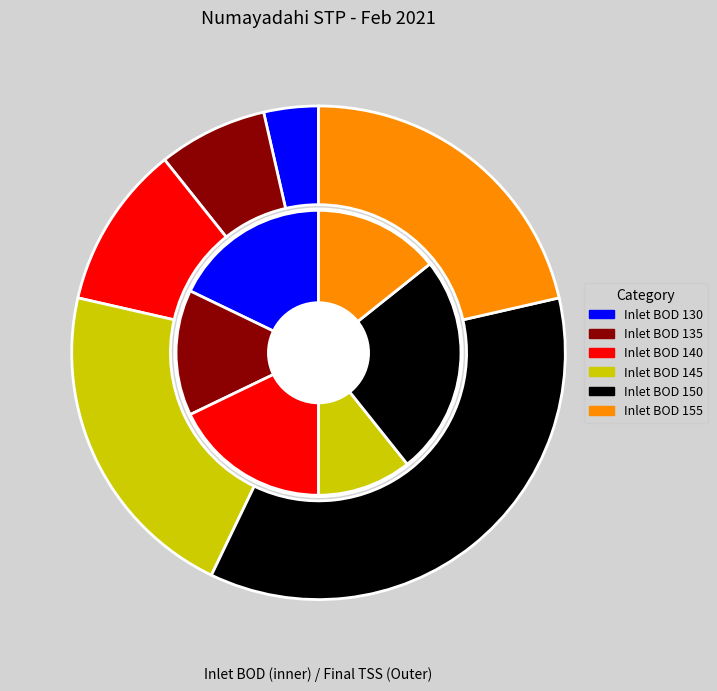

Does 2021-02-08 account for over 50% of the chart?

No